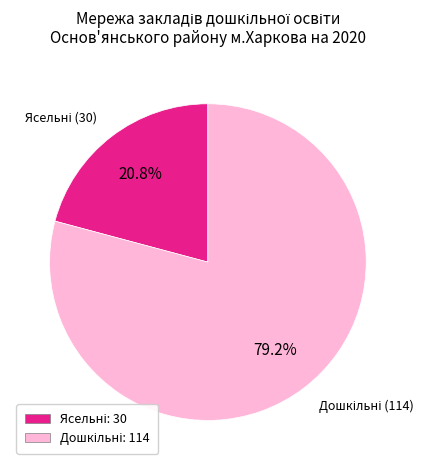

Is there a majority slice in this chart?

Yes